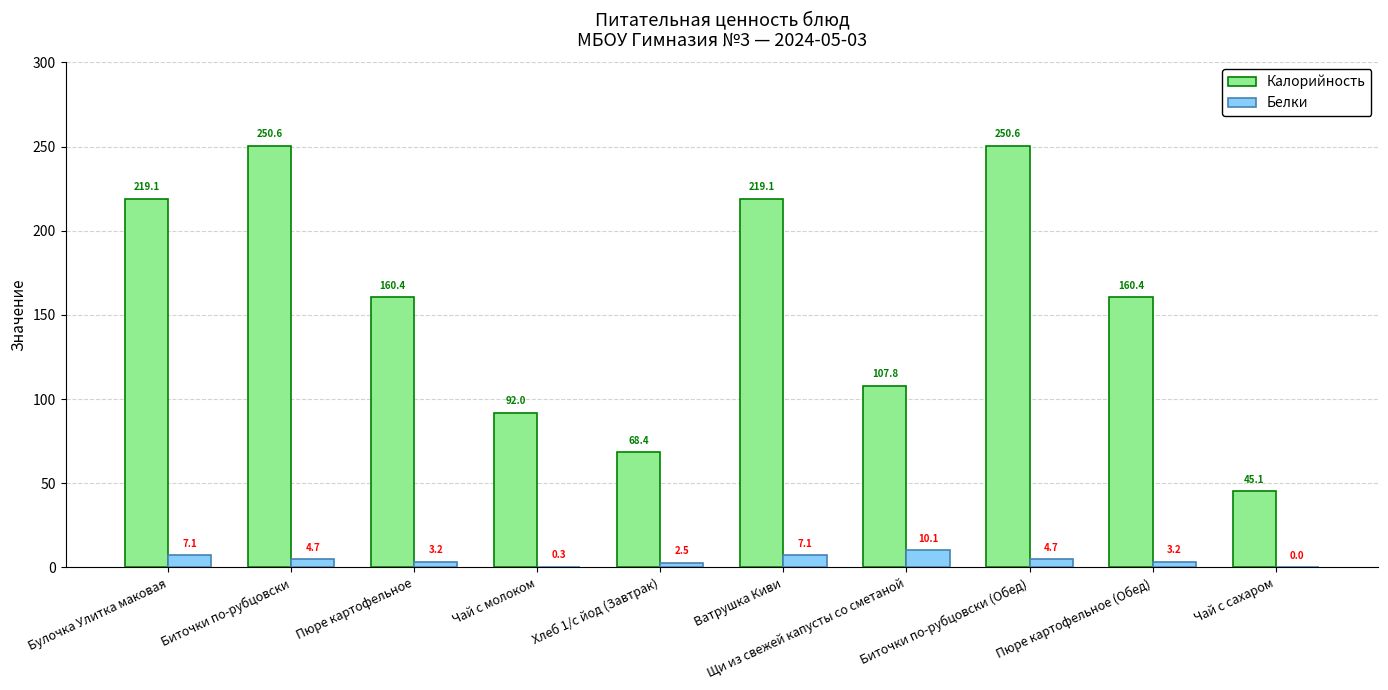

What is the sum of all Белки values?

42.9